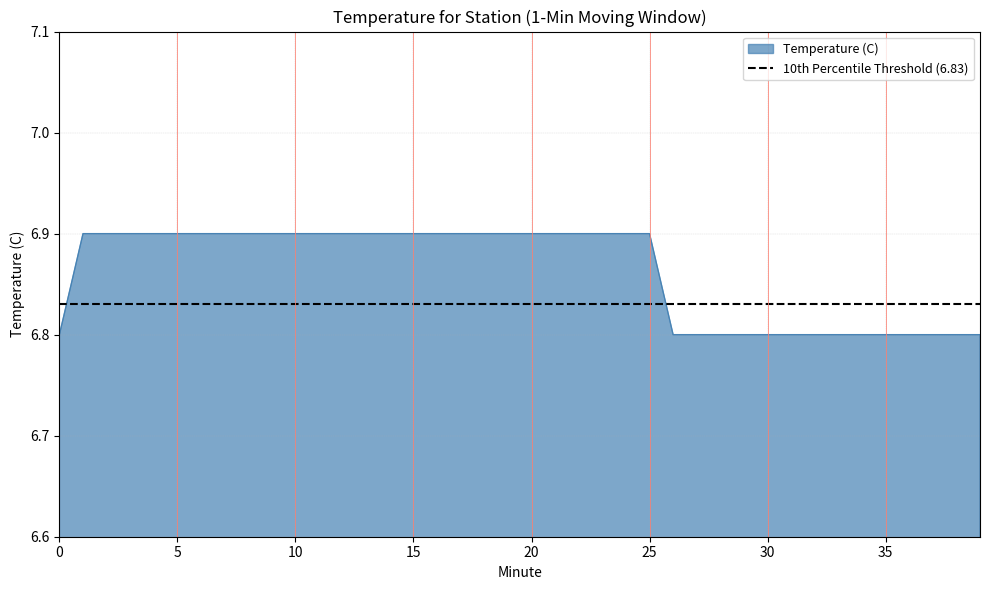

The chart shows a value of 3.6 at 38. True or false?

False